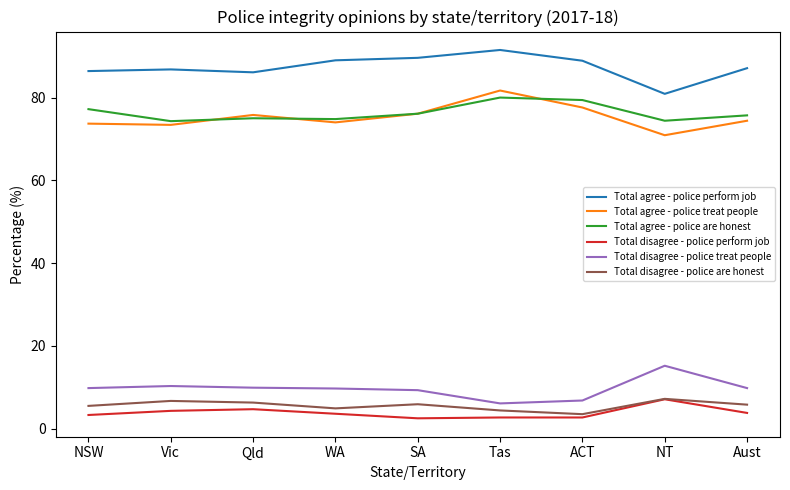

What position from the right is Vic?

8